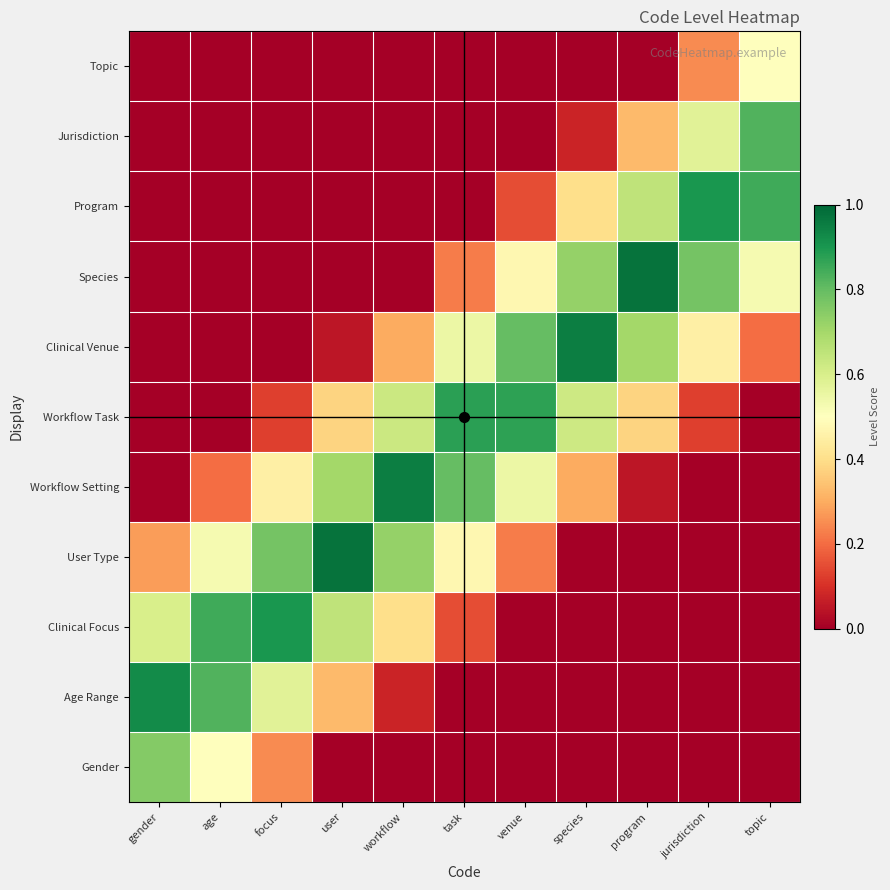

Between gender and species, which is larger?

gender